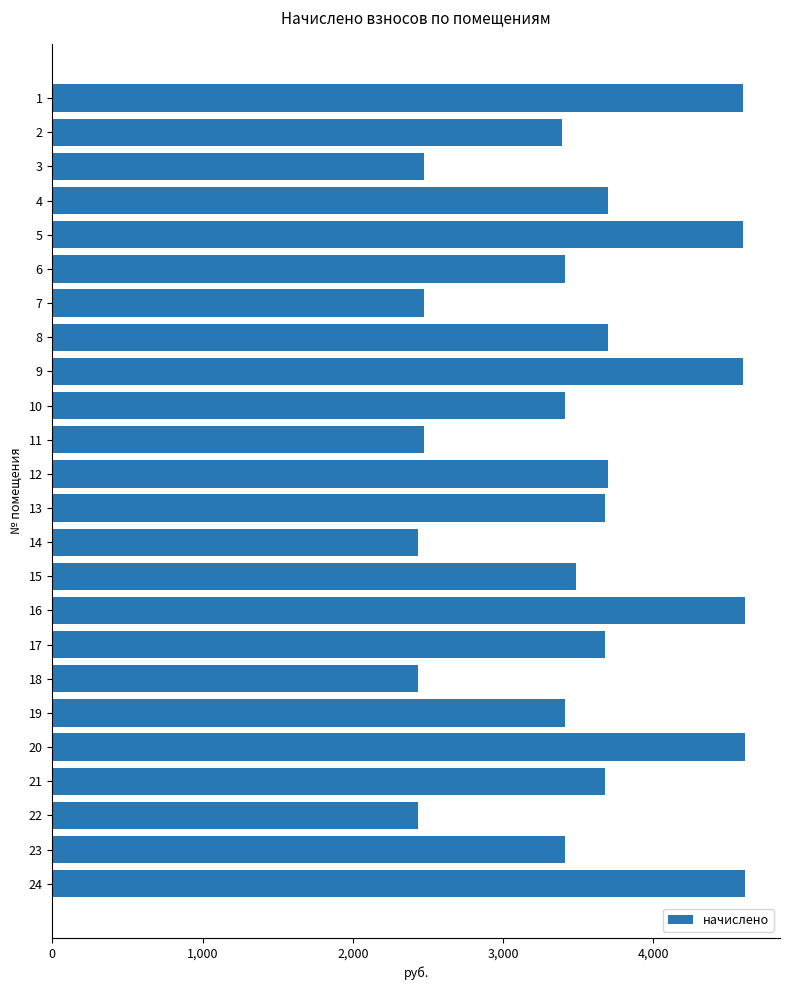

What is the value of the 2nd bar from the top?

3394.8